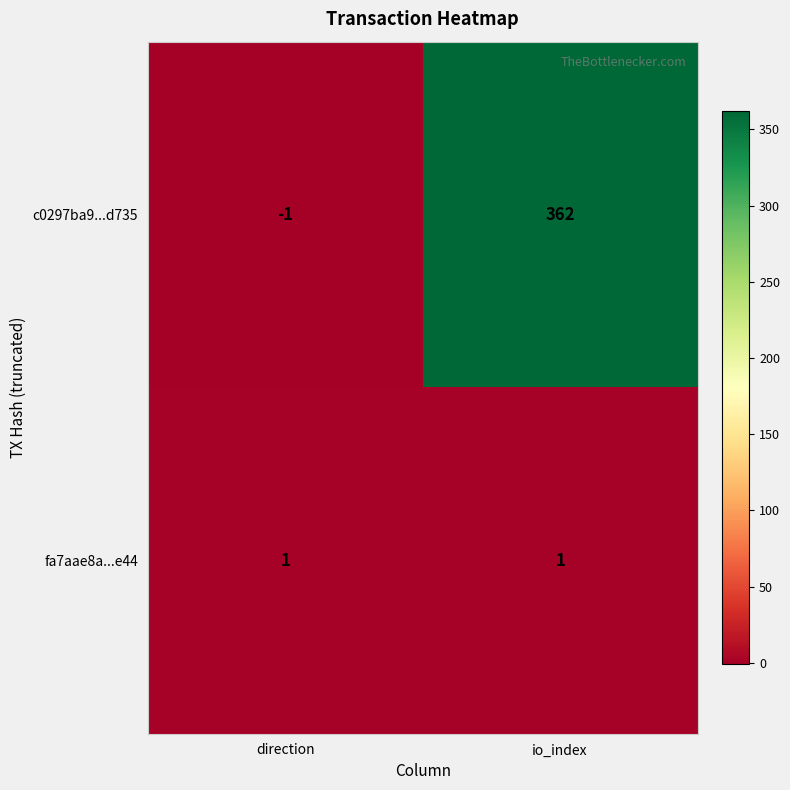

The fa7aae8a...e44 series shows 1 at io_index. True or false?

True